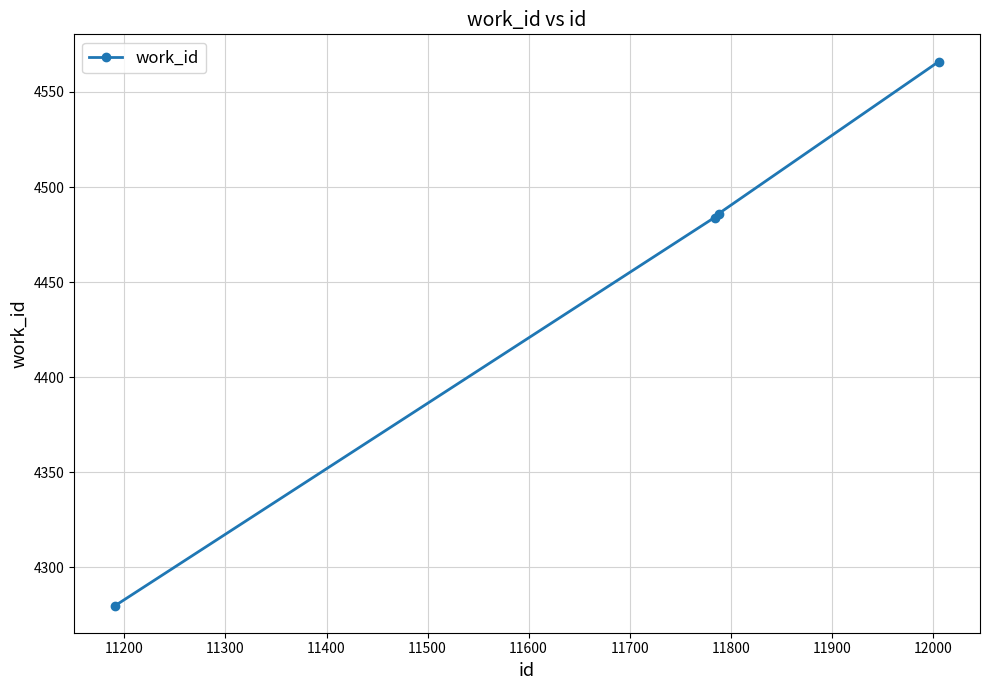

What is the greatest value displayed?

4566